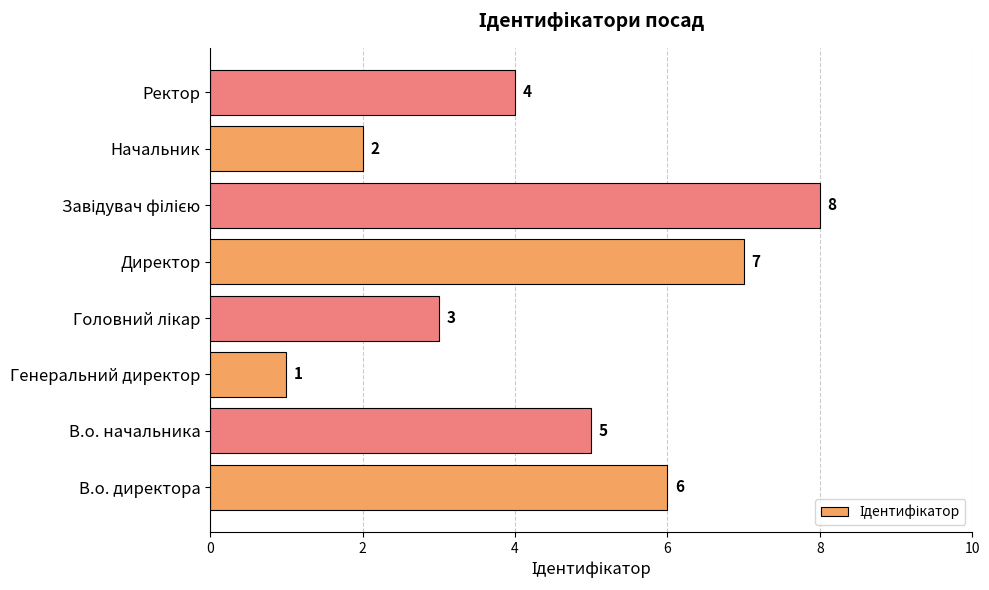

How many distinct data groups are displayed?

1